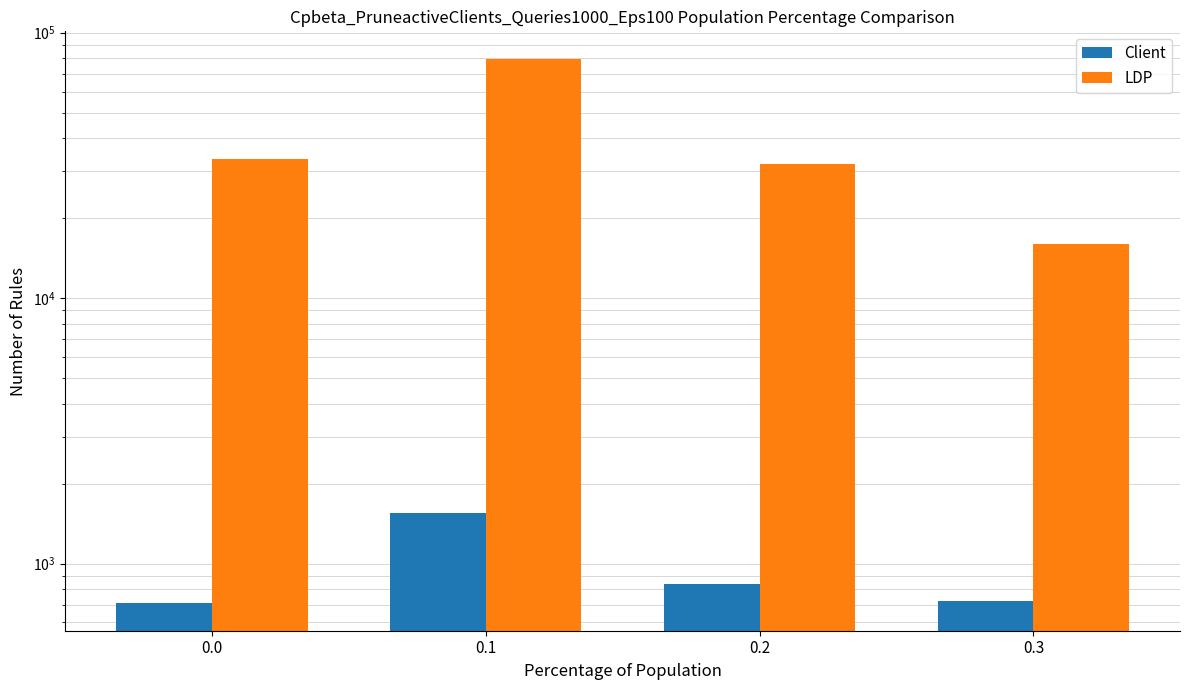

At how many categories does at least one series exceed 56635?

1